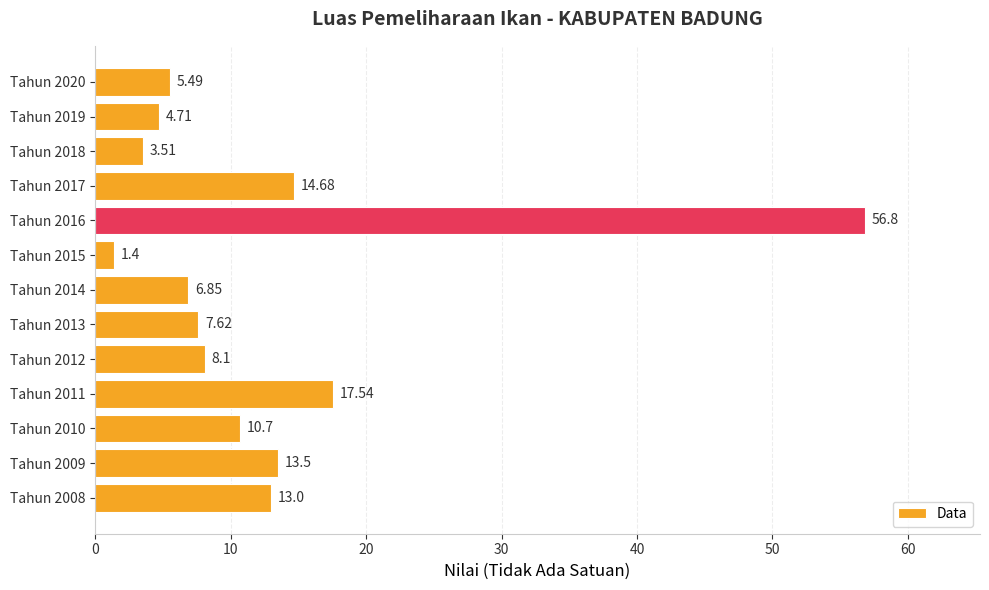

Rank the categories by value from lowest to highest.

Tahun 2015, Tahun 2018, Tahun 2019, Tahun 2020, Tahun 2014, Tahun 2013, Tahun 2012, Tahun 2010, Tahun 2008, Tahun 2009, Tahun 2017, Tahun 2011, Tahun 2016